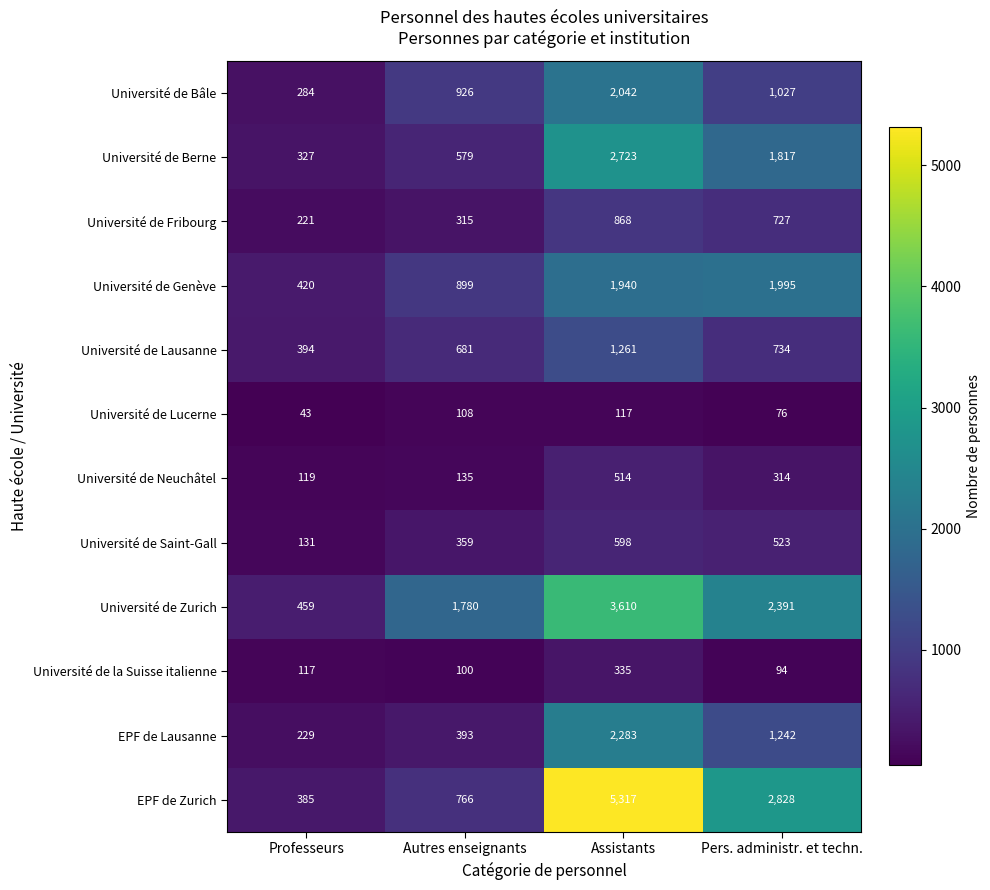

Which category has the highest value across all series?

Assistants